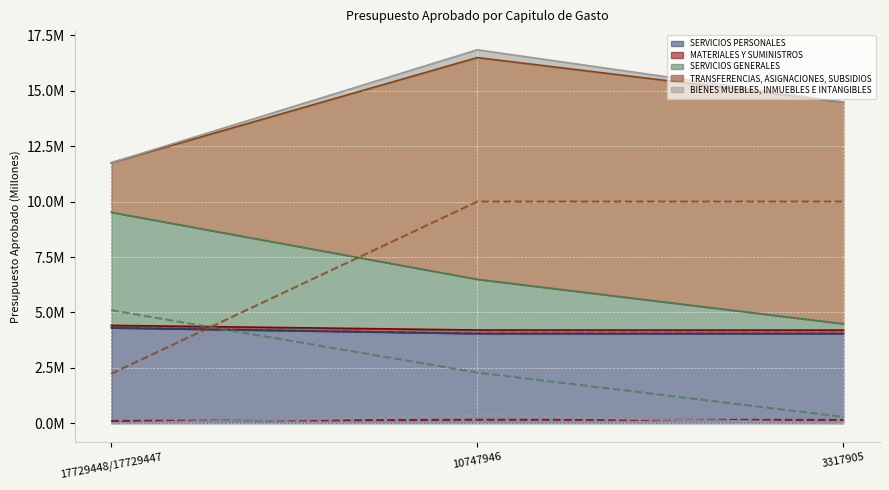

What is the approximate value of MATERIALES Y SUMINISTROS at 3317905?

152888.0